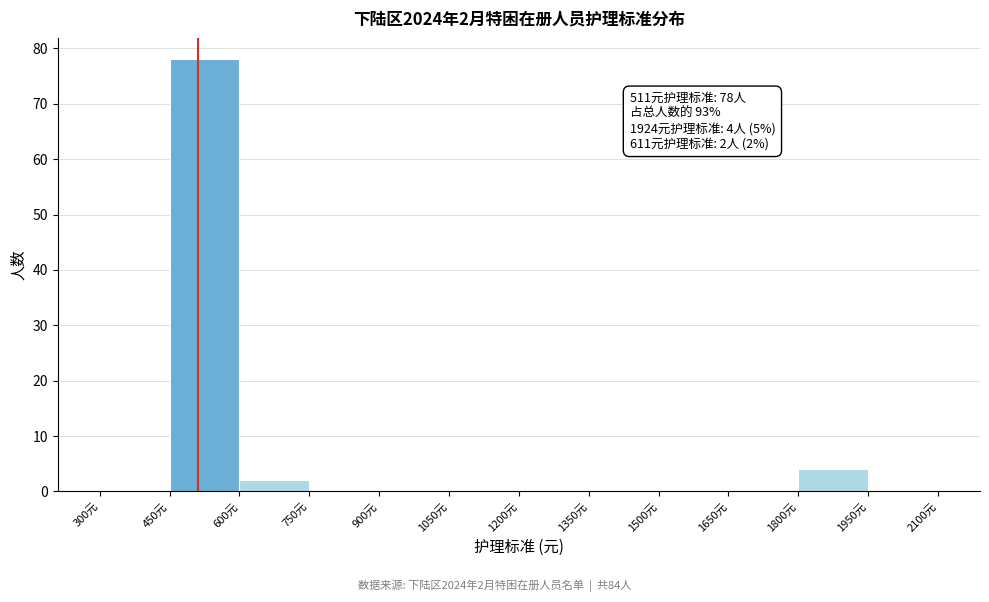

Over which range of the x-axis is the bar tallest?

450 to 600